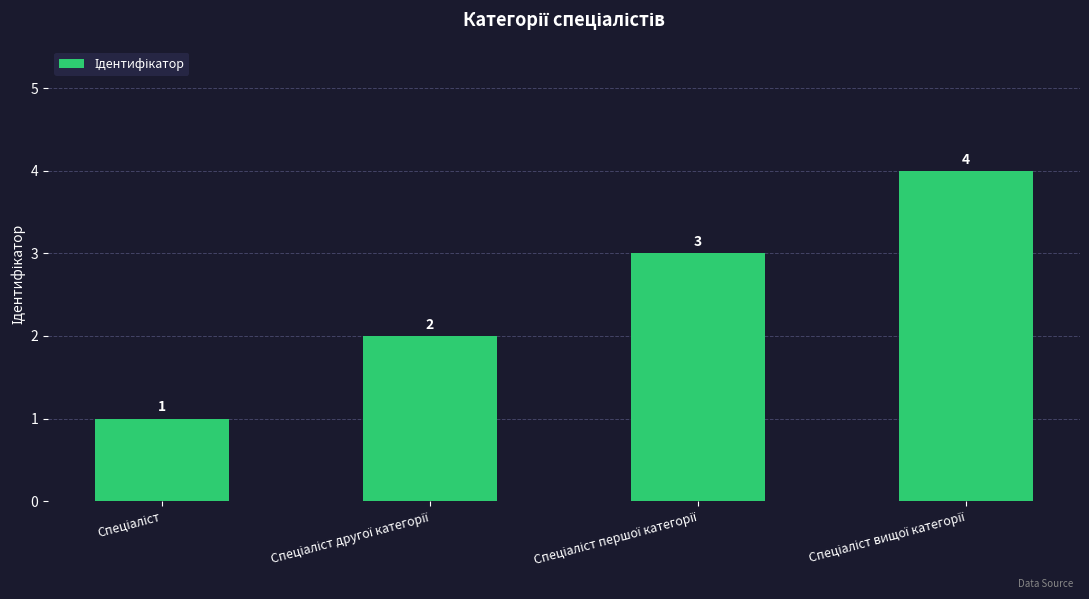

How many values are between 2 and 4?

3